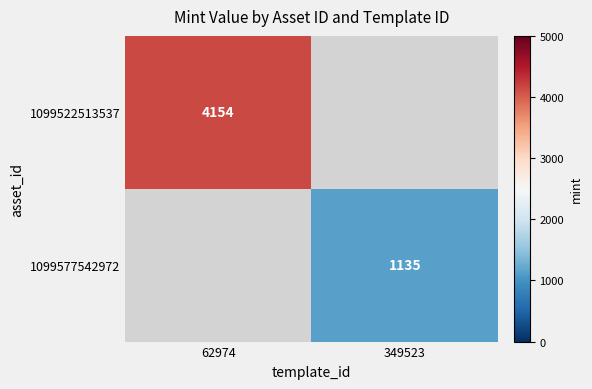

Is it true that 1099522513537 equals 4154 at 62974?

True